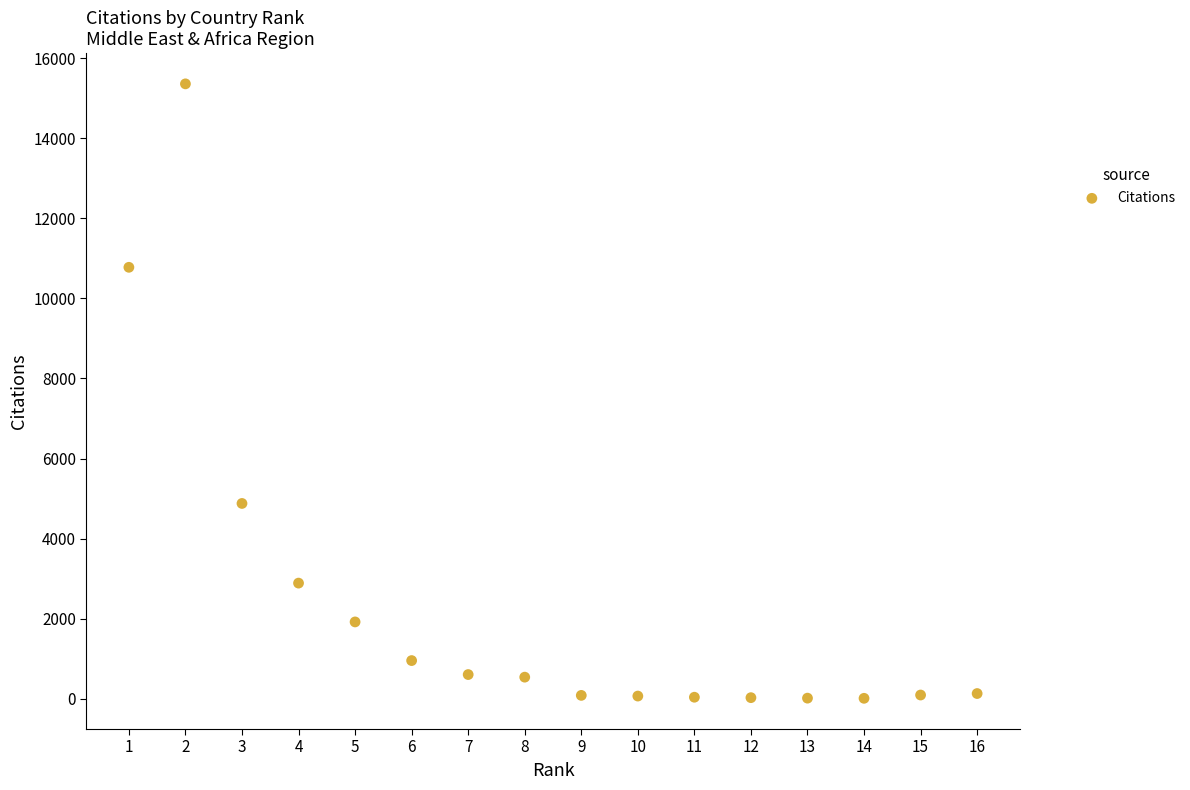

What is the range of Y values (max minus min)?

15341